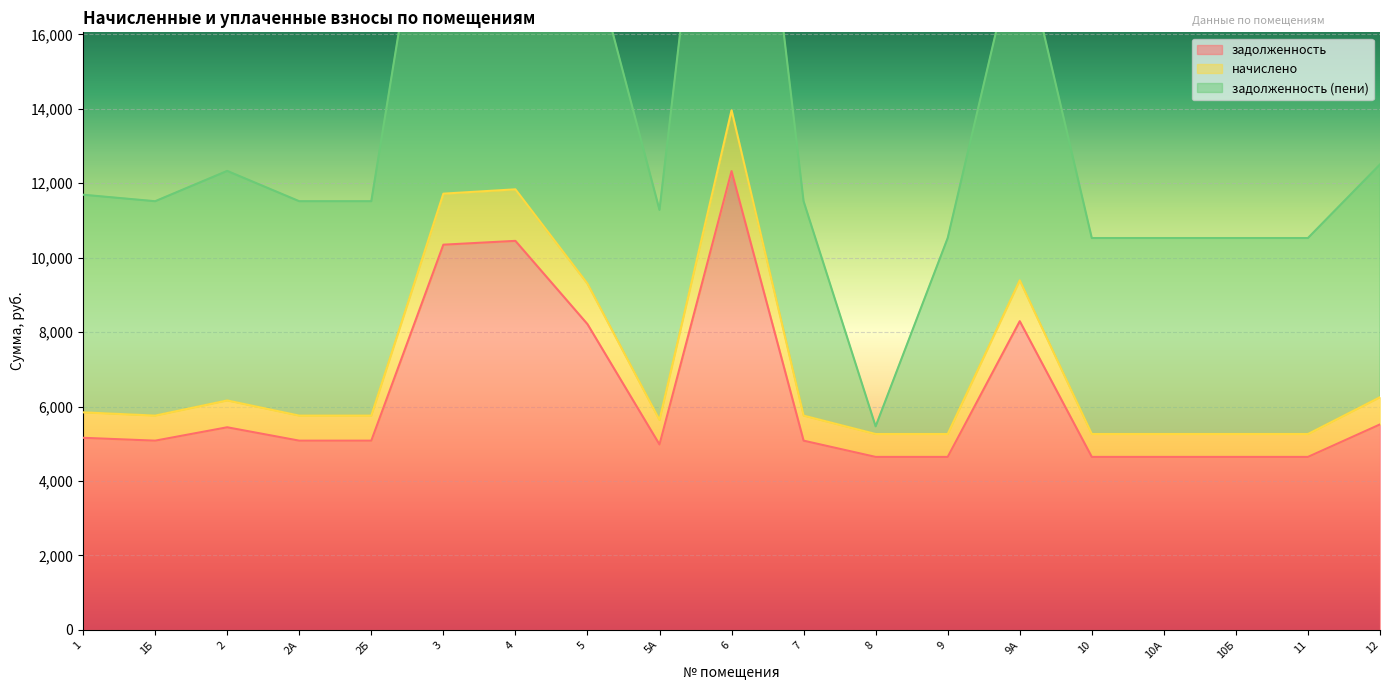

True or false: задолженность and задолженность (пени) cross at least once.

False